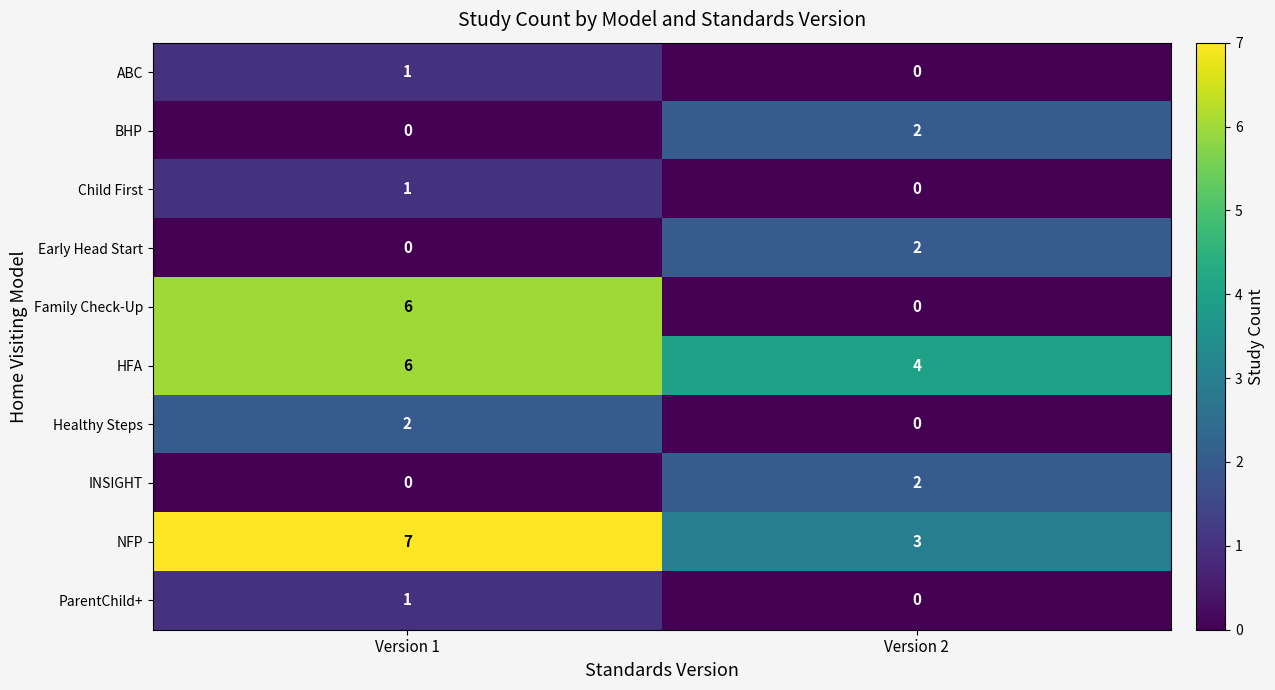

What is the spread (max minus min) of values at Version 2?

4